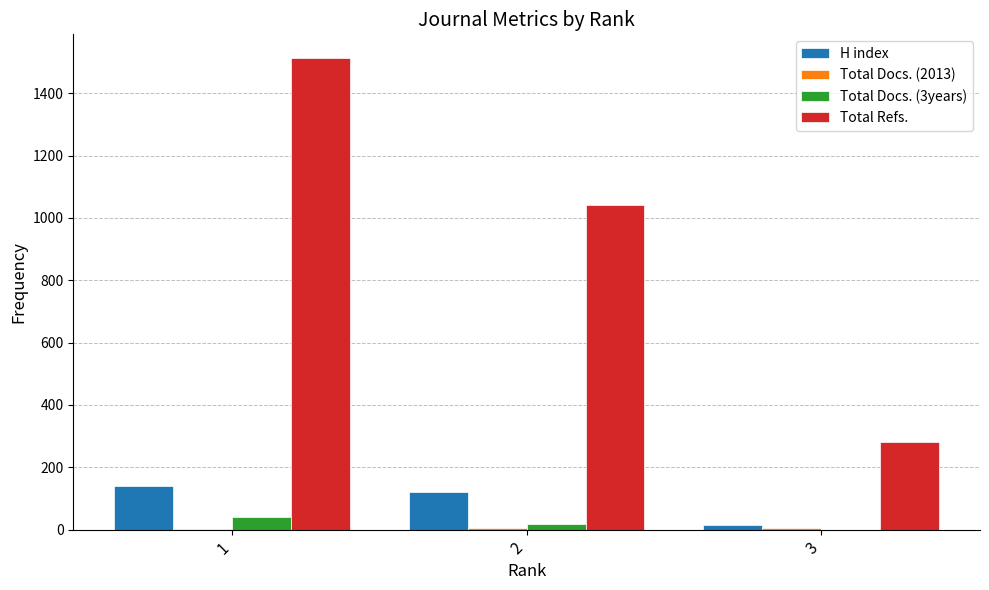

Are the bars horizontal?

No